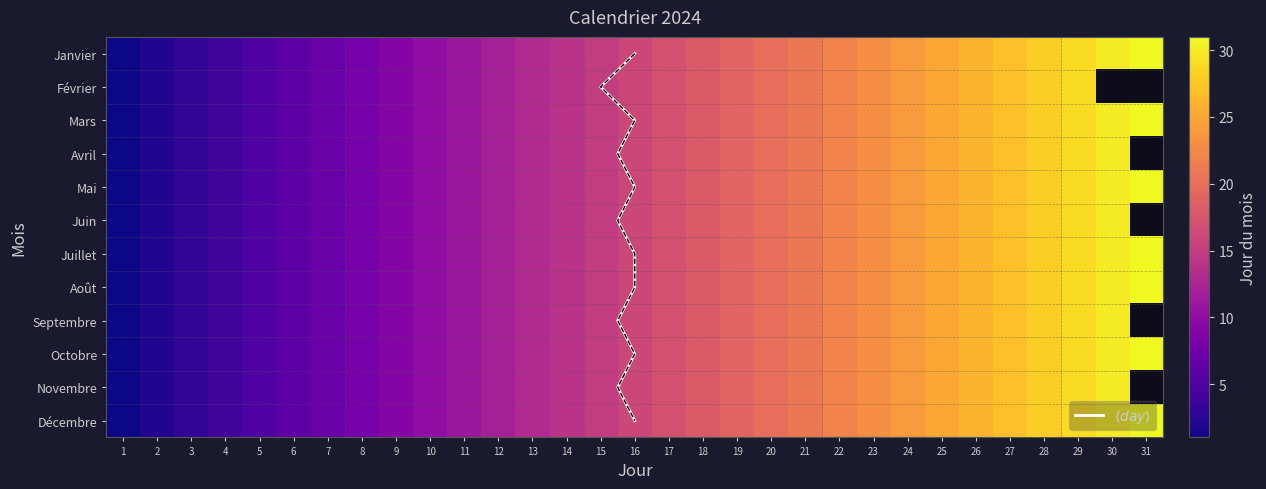

What is the sum of the Mai values at 1 and 21?

22